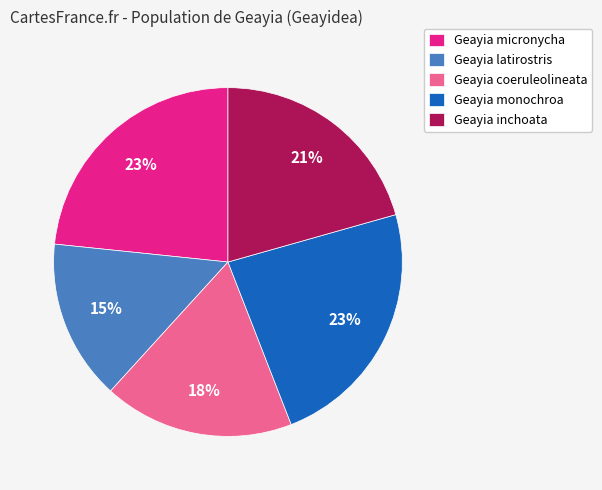

Between Geayia monochroa and Geayia latirostris, which is larger?

Geayia monochroa